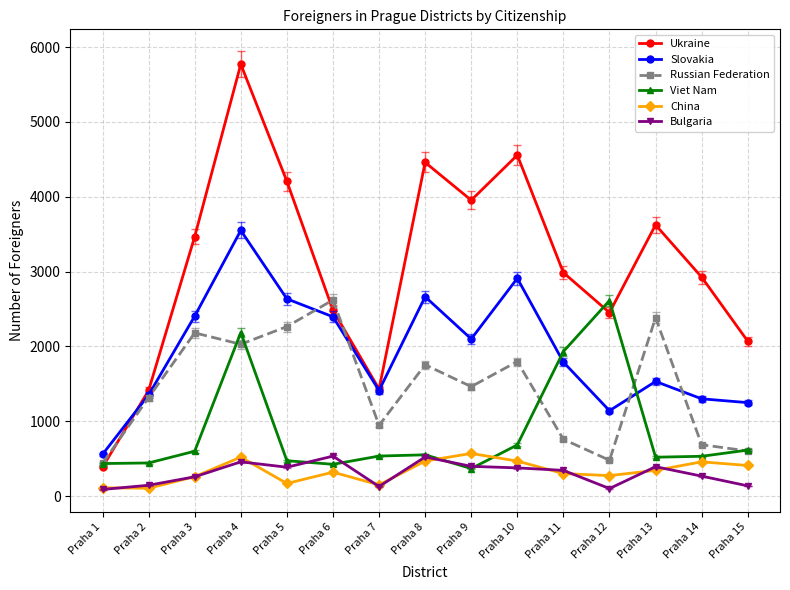

How many values in the Bulgaria series are below 344?

7